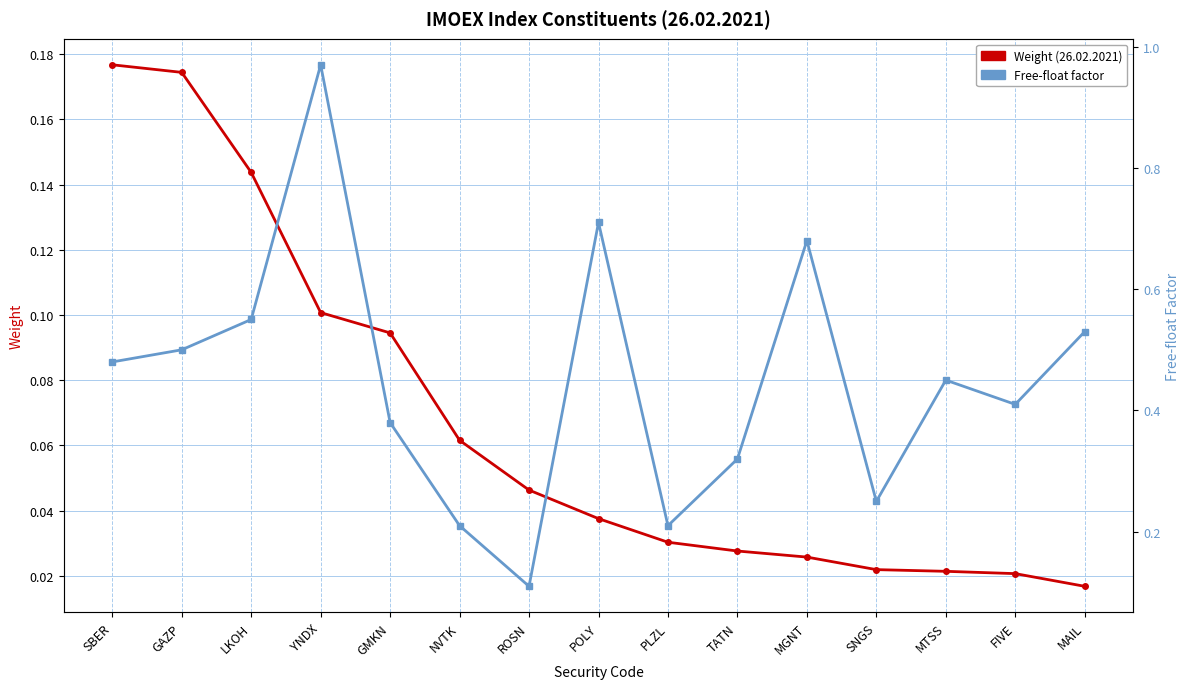

Is the value of Free-float factor at PLZL greater than the value of Weight (26.02.2021) at MAIL?

Yes